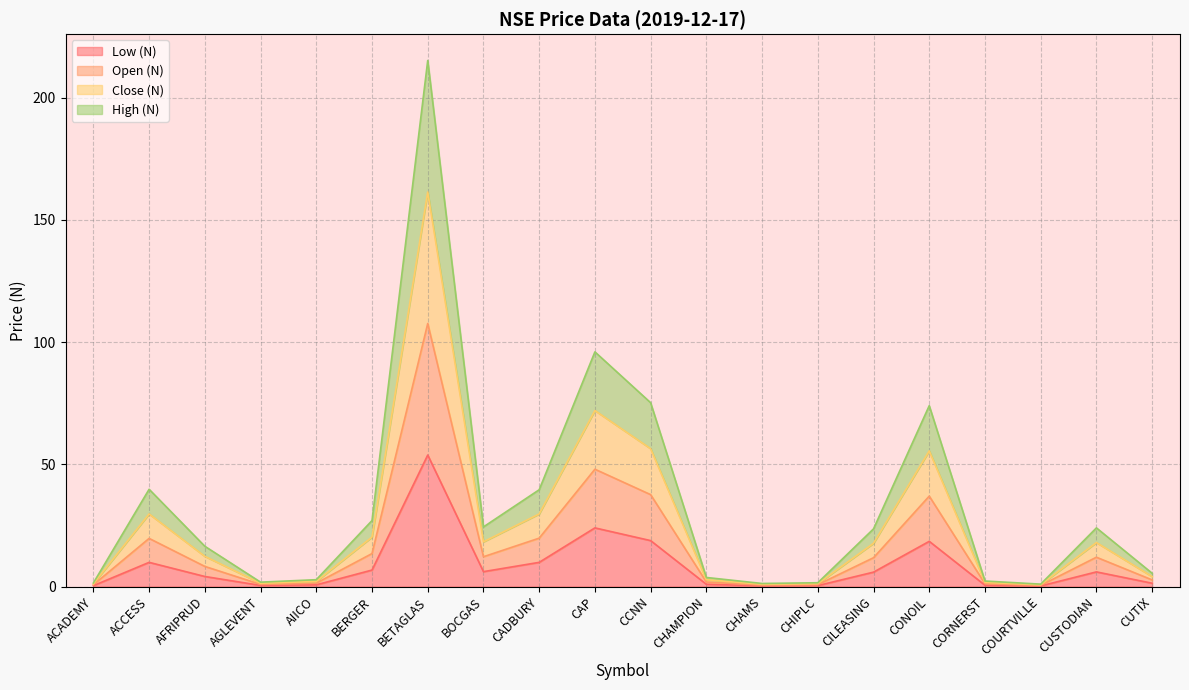

Which category has the highest value in the High (N) series?

BETAGLAS